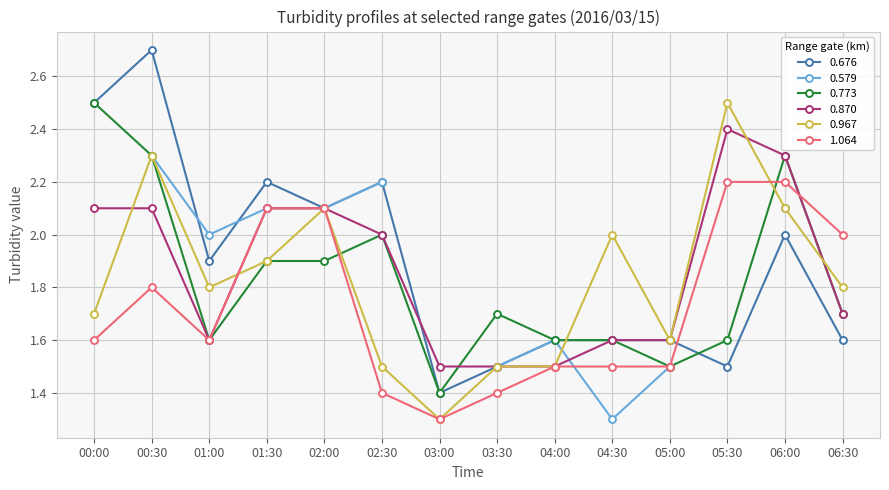

Between 00:00 and 04:30, which is larger?

00:00